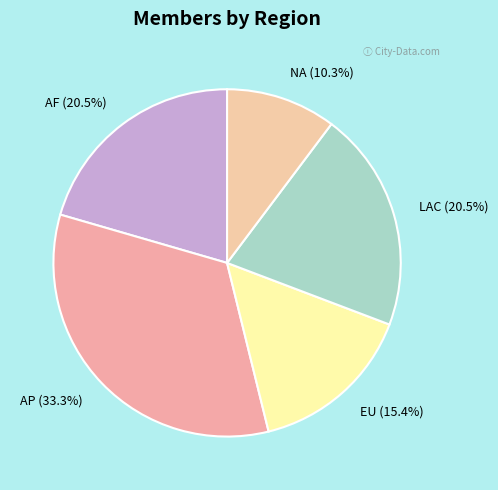

Which category has the smallest portion of the pie?

NA